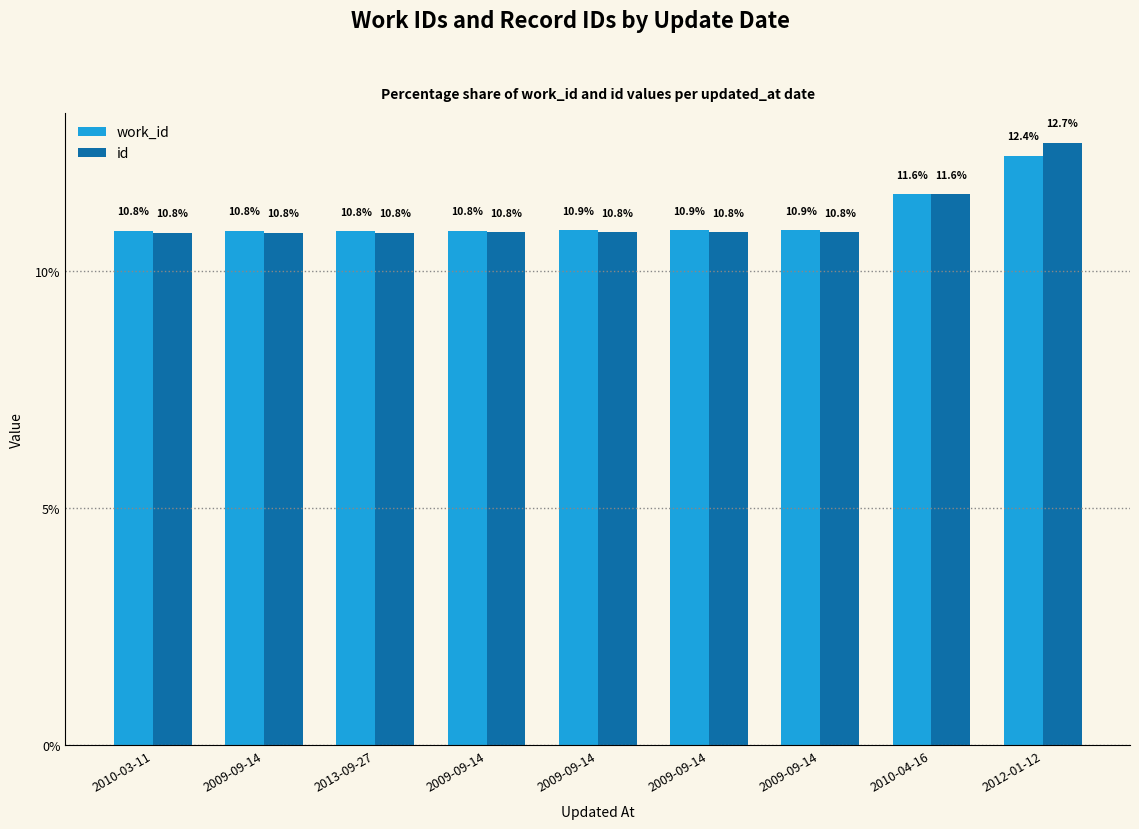

How many groups of bars are there?

9